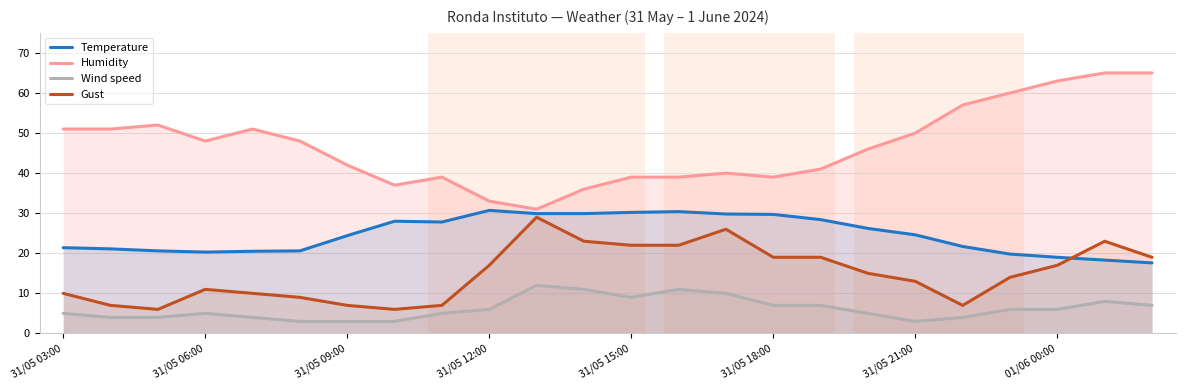

At which label does Temperature first exceed 24?

31/05 09:00